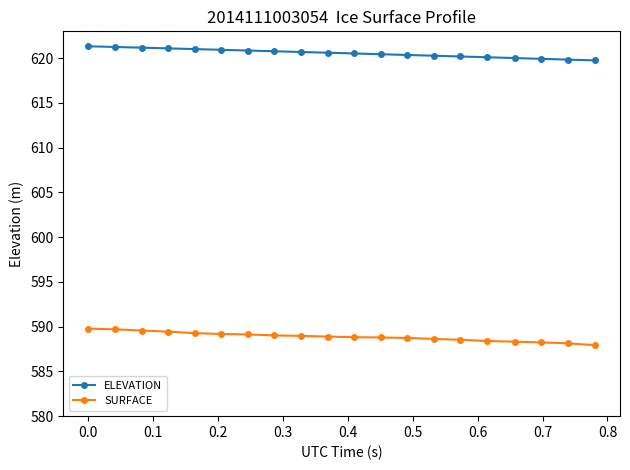

What is the smallest value displayed?

587.9